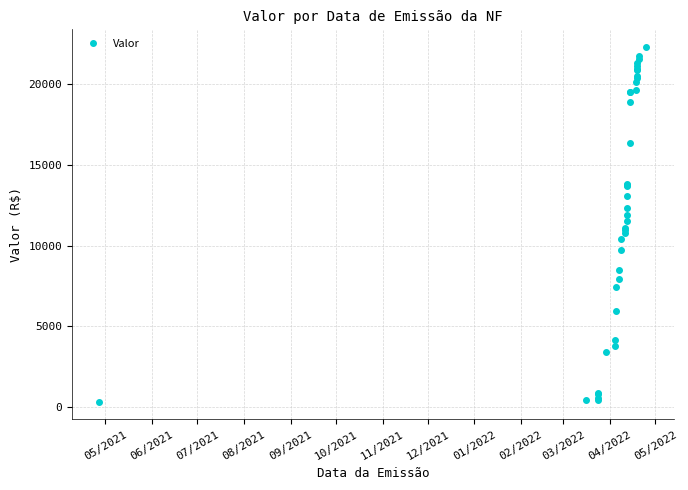

What is the value of the 40th point from the left?

22312.8